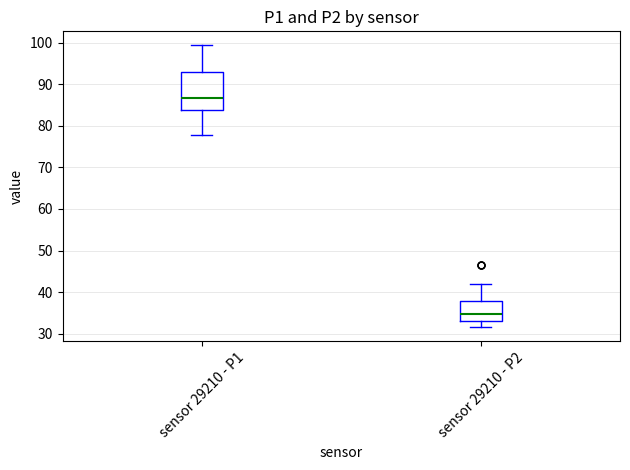

Which box has the highest median line?

sensor 29210 - P1